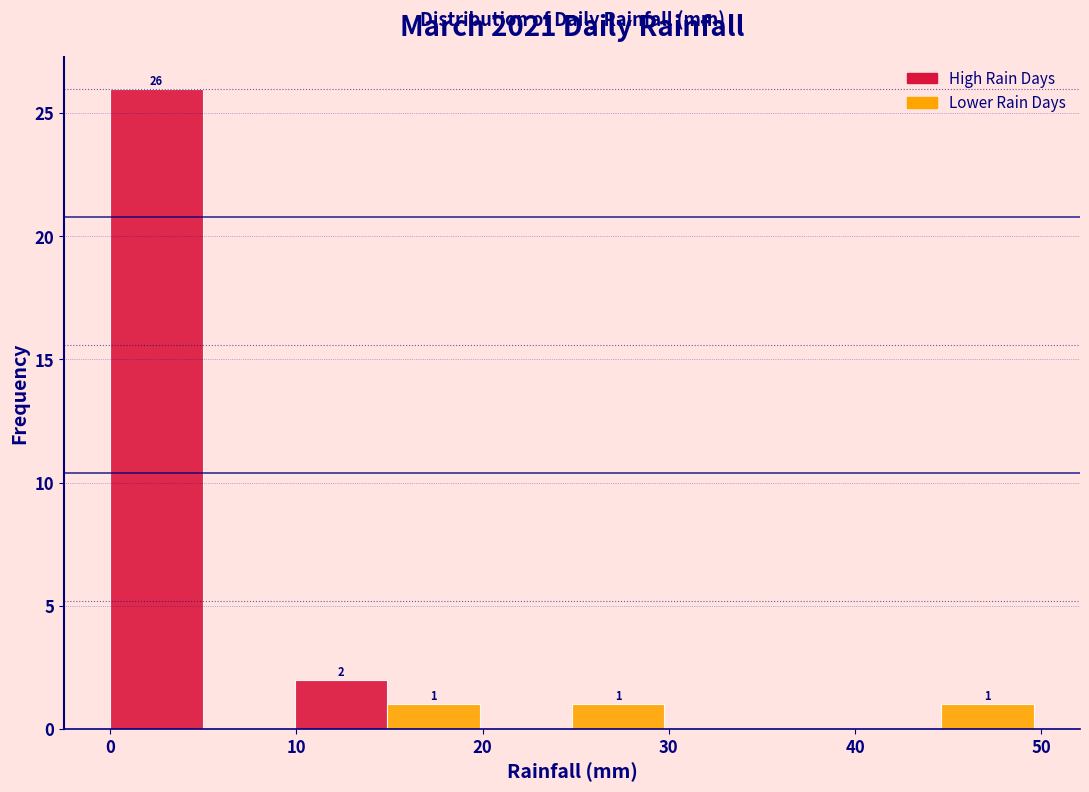

Over which range of the x-axis is the bar tallest?

0 to 5